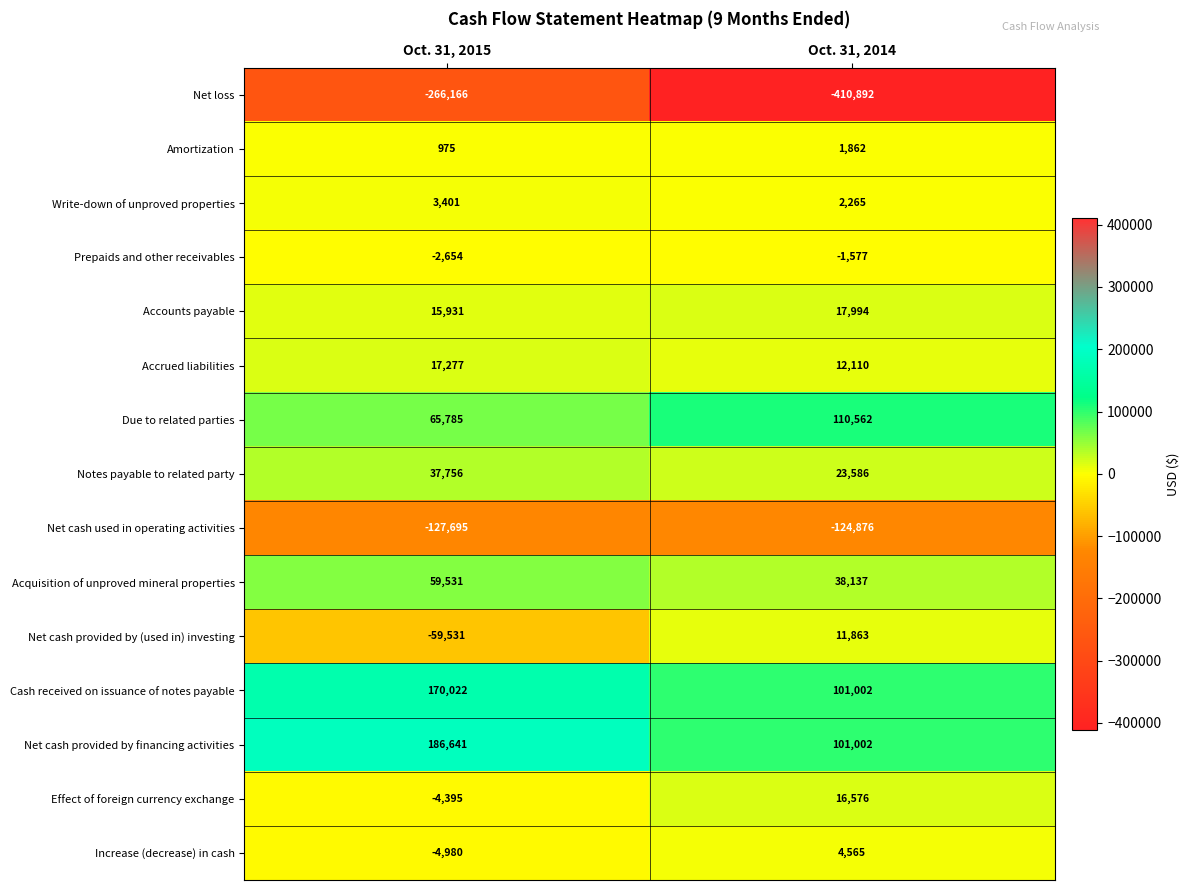

What is the spread (max minus min) of values at Oct. 31, 2014?

521454